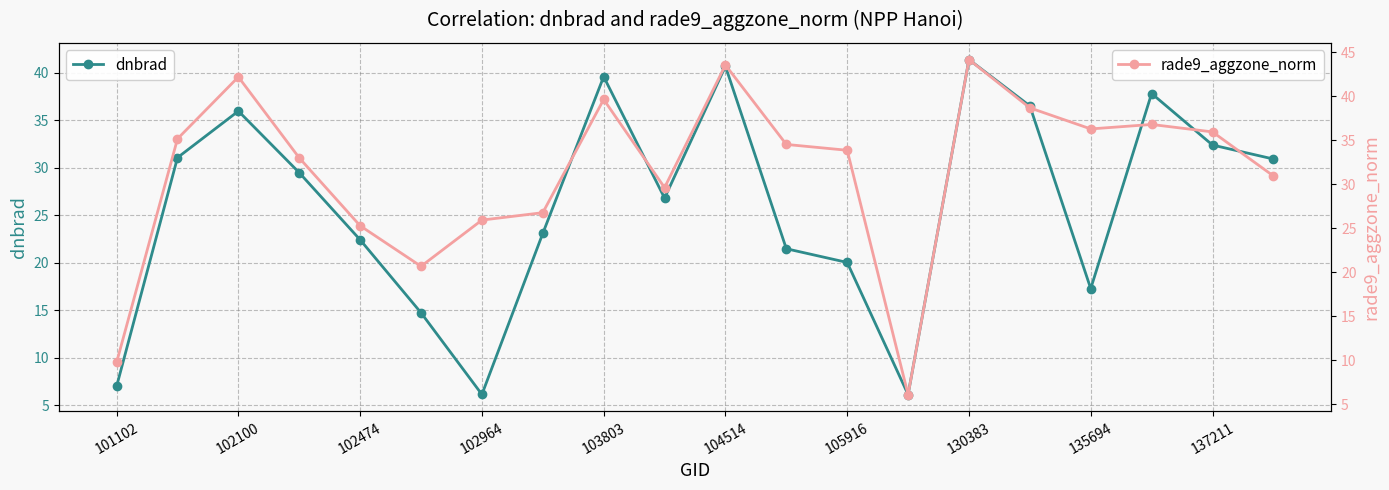

At which category does dnbrad reach its first local valley?

102964